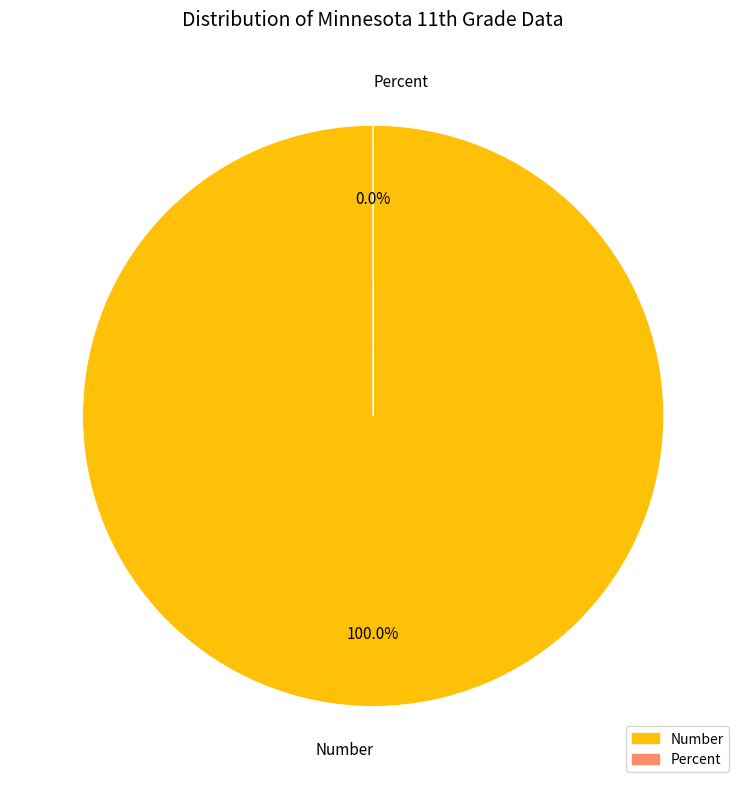

Is it true that Number is 89% of the pie?

False